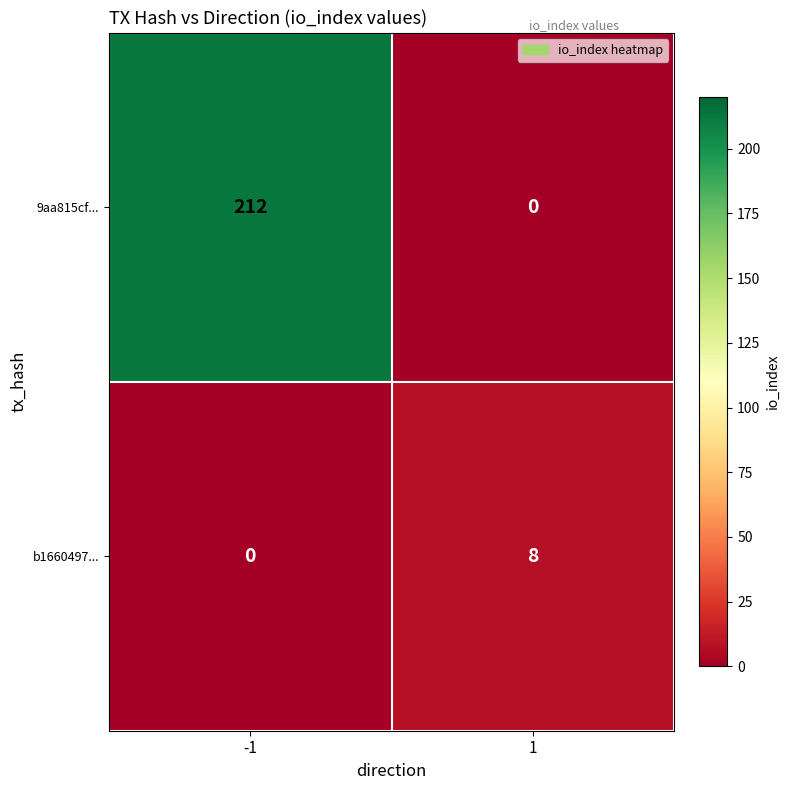

What is the maximum value for b1660497...?

8